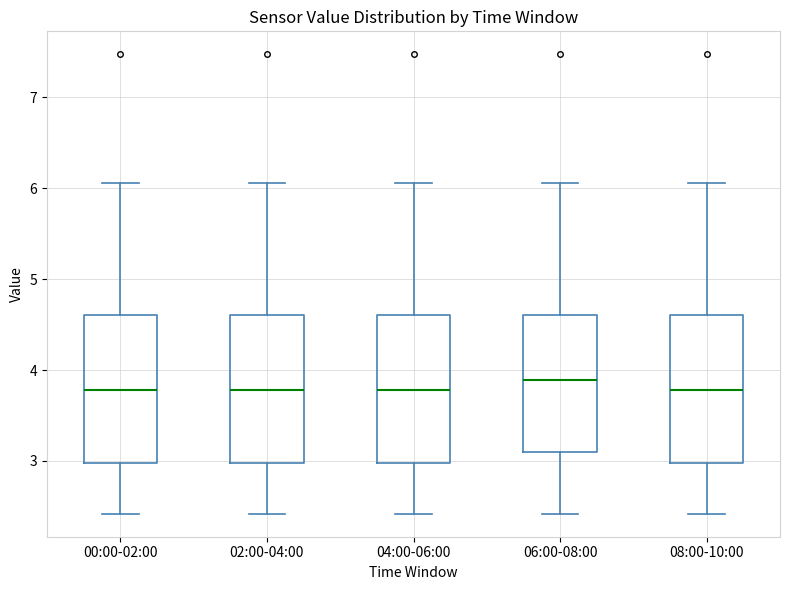

Where does the lower whisker of the box for 08:00-10:00 end on the y-axis? The values are not printed on the chart, so give them approximately, as read against the axis.

2.4